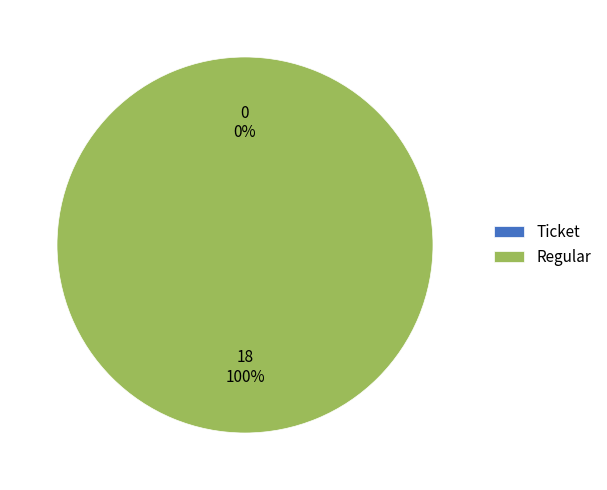

How much of the chart is everything except Ticket?

100.0%